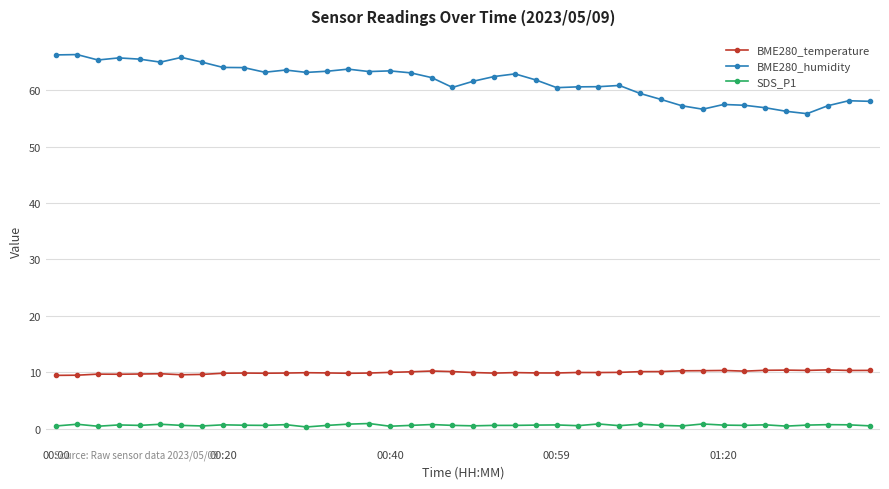

What is the average value of the BME280_temperature series?

10.0